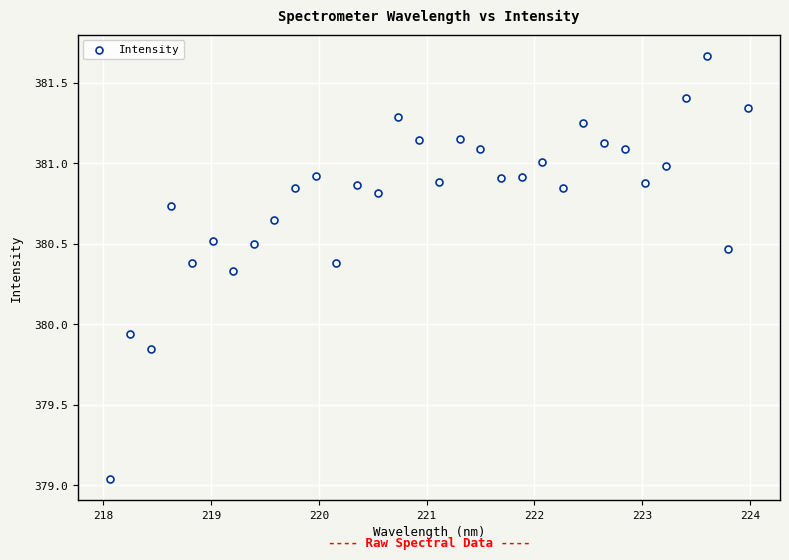

What is the range of X values (max minus min)?

5.9